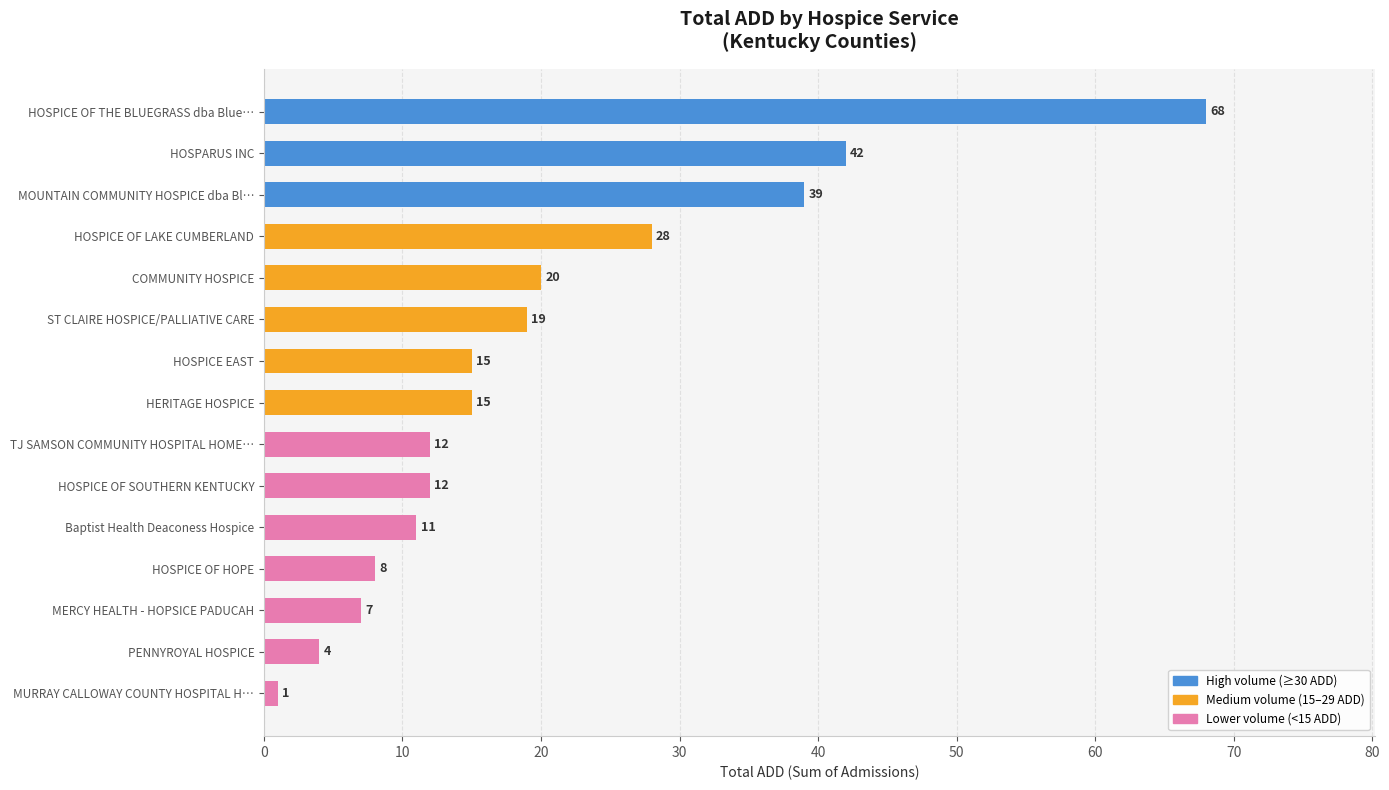

Is it true that the value at MOUNTAIN COMMUNITY HOSPICE dba Bl… is 39?

True